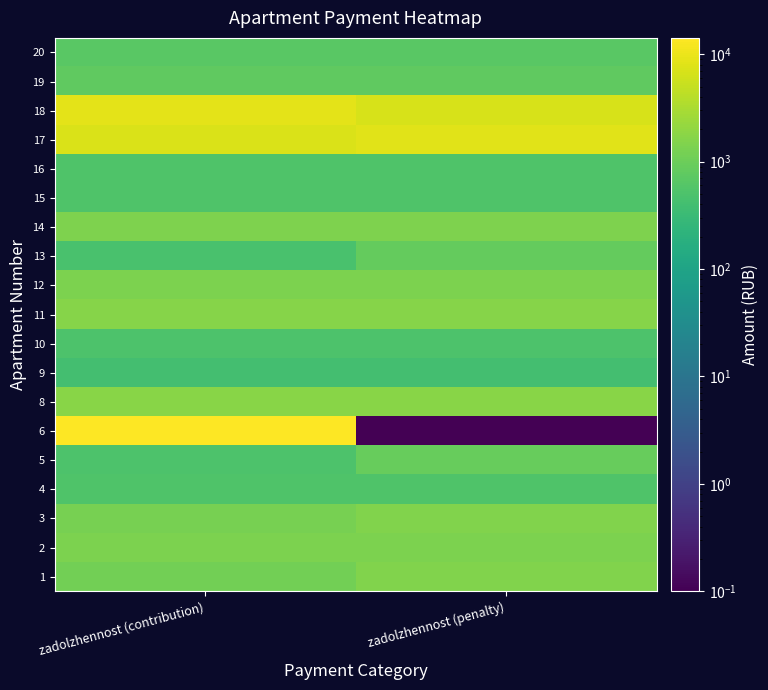

Reading right to left, list all the values displayed in this chart.

1: zadolzhennost (penalty)=1534.8	zadolzhennost (contribution)=1129.2
2: zadolzhennost (penalty)=1388.2	zadolzhennost (contribution)=1388.2
3: zadolzhennost (penalty)=1518.5	zadolzhennost (contribution)=1275.4
4: zadolzhennost (penalty)=535.8	zadolzhennost (contribution)=535.8
5: zadolzhennost (penalty)=913.1	zadolzhennost (contribution)=523.5
6: zadolzhennost (penalty)=0.1	zadolzhennost (contribution)=14209.8
8: zadolzhennost (penalty)=1715.3	zadolzhennost (contribution)=1715.3
9: zadolzhennost (penalty)=405.6	zadolzhennost (contribution)=405.6
10: zadolzhennost (penalty)=508.8	zadolzhennost (contribution)=508.8
11: zadolzhennost (penalty)=1621.7	zadolzhennost (contribution)=1682.6
12: zadolzhennost (penalty)=1356.8	zadolzhennost (contribution)=1391.1
13: zadolzhennost (penalty)=866.2	zadolzhennost (contribution)=472.9
14: zadolzhennost (penalty)=1465.0	zadolzhennost (contribution)=1465.0
15: zadolzhennost (penalty)=548.1	zadolzhennost (contribution)=548.1
16: zadolzhennost (penalty)=533.4	zadolzhennost (contribution)=533.4
17: zadolzhennost (penalty)=8448.2	zadolzhennost (contribution)=7253.6
18: zadolzhennost (penalty)=6934.0	zadolzhennost (contribution)=8612.9
19: zadolzhennost (penalty)=784.9	zadolzhennost (contribution)=784.9
20: zadolzhennost (penalty)=680.7	zadolzhennost (contribution)=680.7